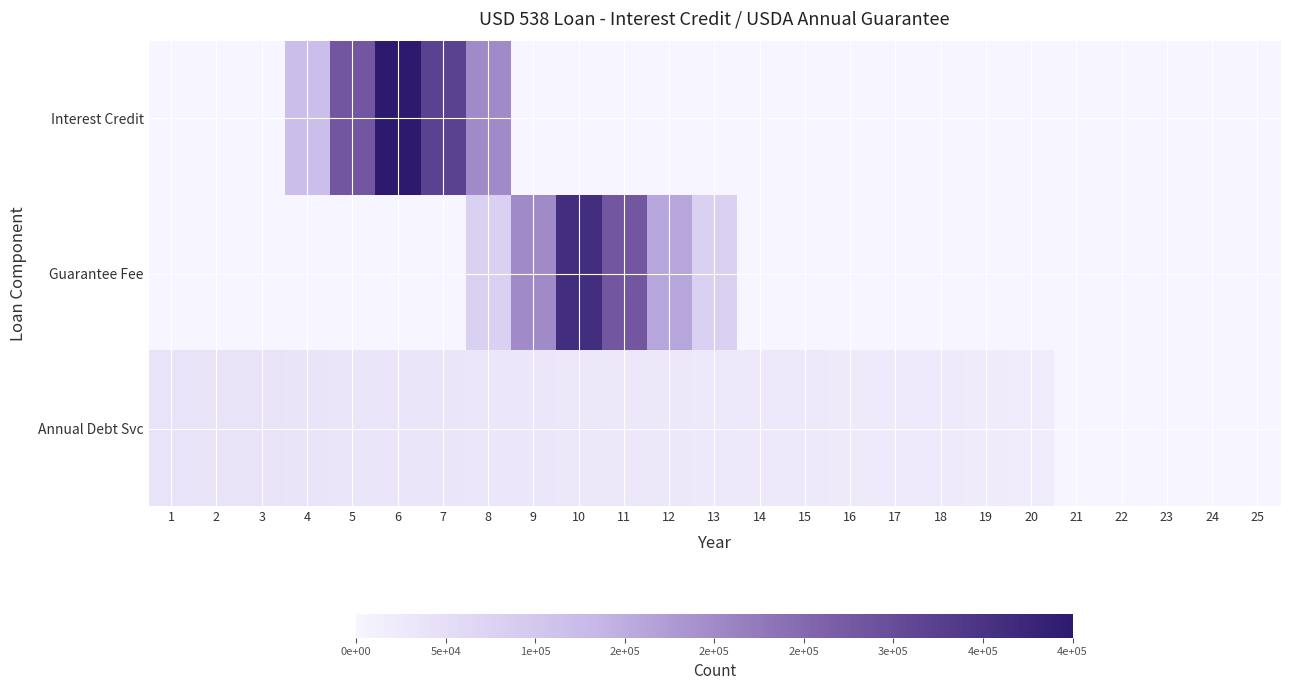

At how many categories does at least one series exceed 228808?

5